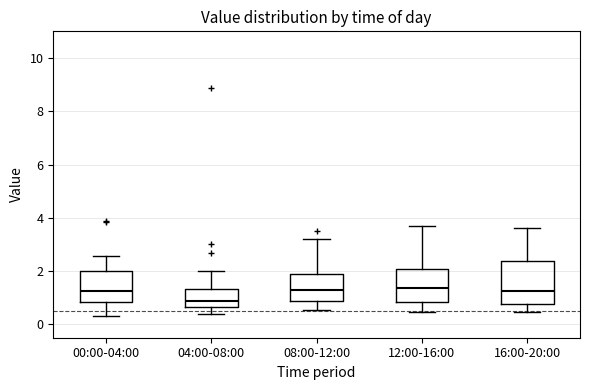

Where does the median line of the box for 16:00-20:00 sit on the y-axis? The values are not printed on the chart, so give them approximately, as read against the axis.

1.2